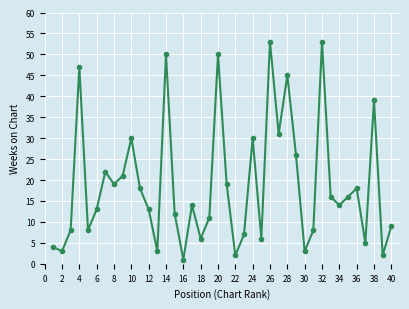

Reading left to right, what are all the values shown in this chart?

4	3	8	47	8	13	22	19	21	30	18	13	3	50	12	1	14	6	11	50	19	2	7	30	6	53	31	45	26	3	8	53	16	14	16	18	5	39	2	9